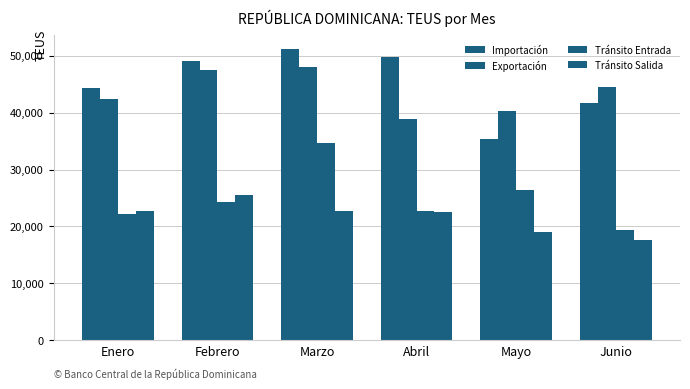

Reading right to left, transcribe all the data shown in this chart.

Importación: Junio=41689	Mayo=35398	Abril=49689	Marzo=51106	Febrero=49140	Enero=44245
Exportación: Junio=44462	Mayo=40193	Abril=38873	Marzo=48015	Febrero=47425	Enero=42354
Tránsito Entrada: Junio=19299	Mayo=26382	Abril=22641	Marzo=34686	Febrero=24314	Enero=22144
Tránsito Salida: Junio=17589	Mayo=19113	Abril=22454	Marzo=22629	Febrero=25546	Enero=22644